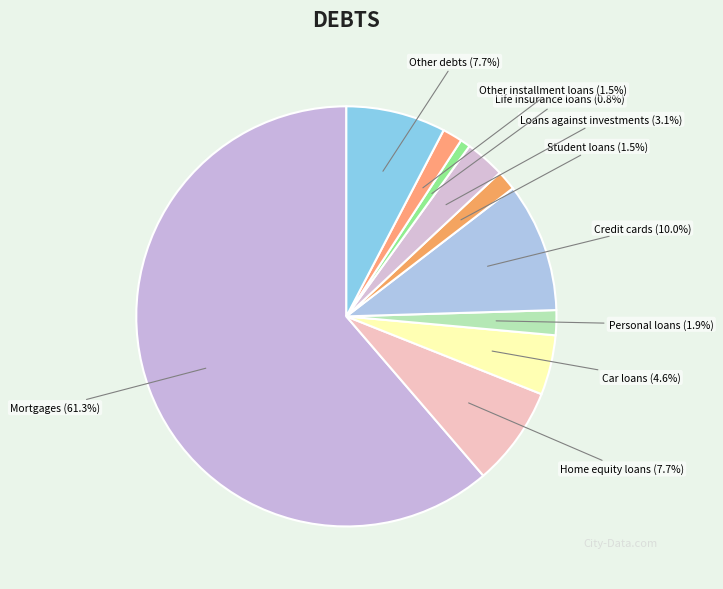

Which category has the biggest portion of the pie?

Mortgages